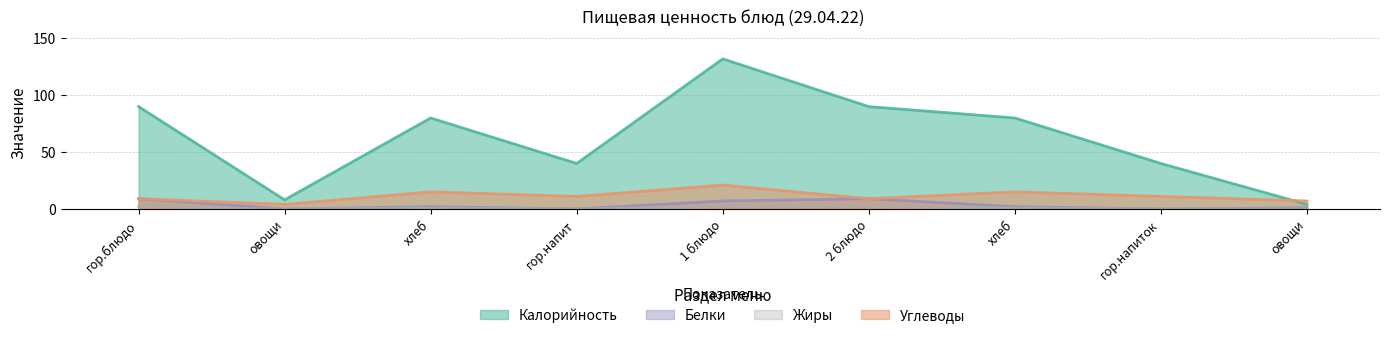

Between 2 блюдо and гор.блюдо, which is larger?

2 блюдо